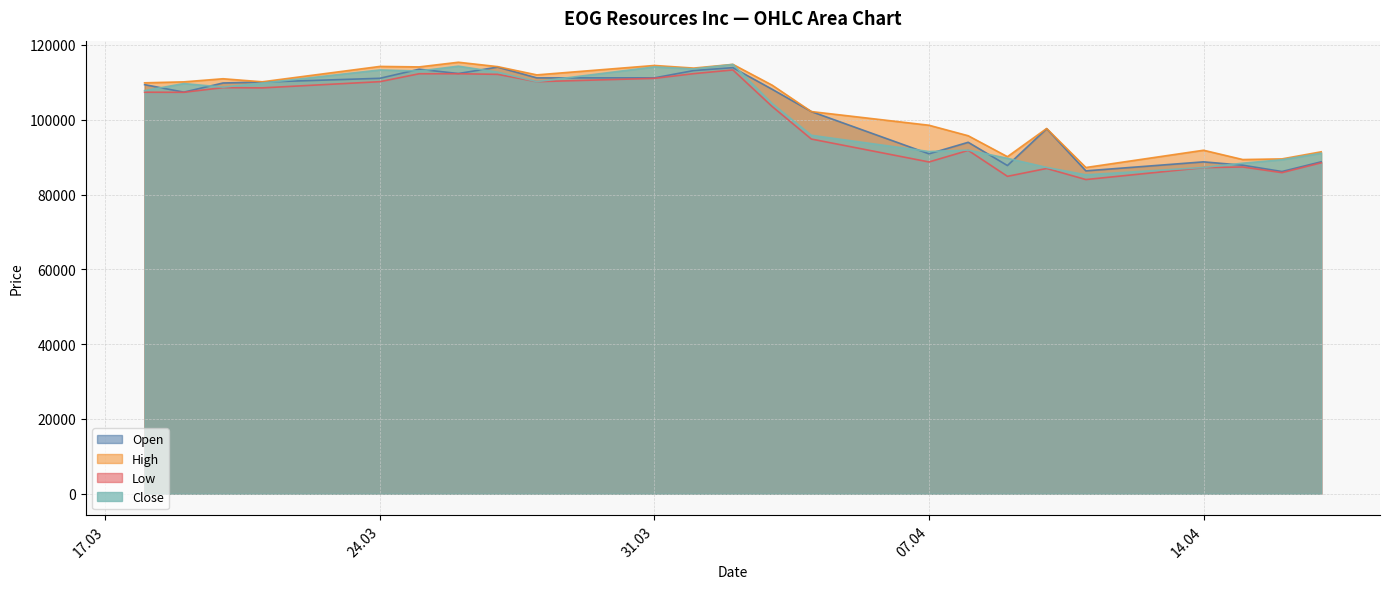

Rank the series at 17.04.2025 from highest to lowest value.

High, Close, Open, Low